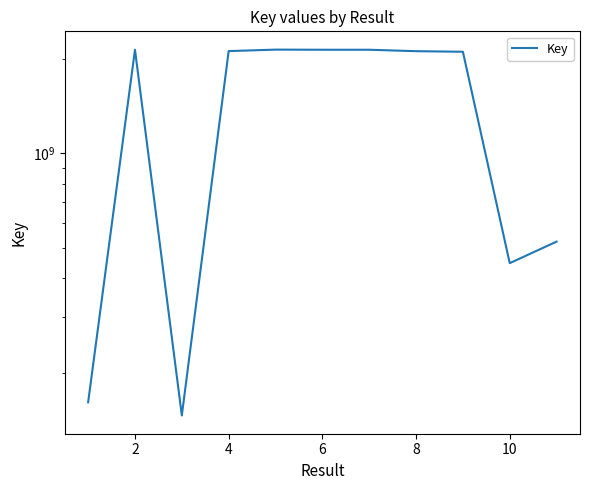

How many distinct data groups are displayed?

1